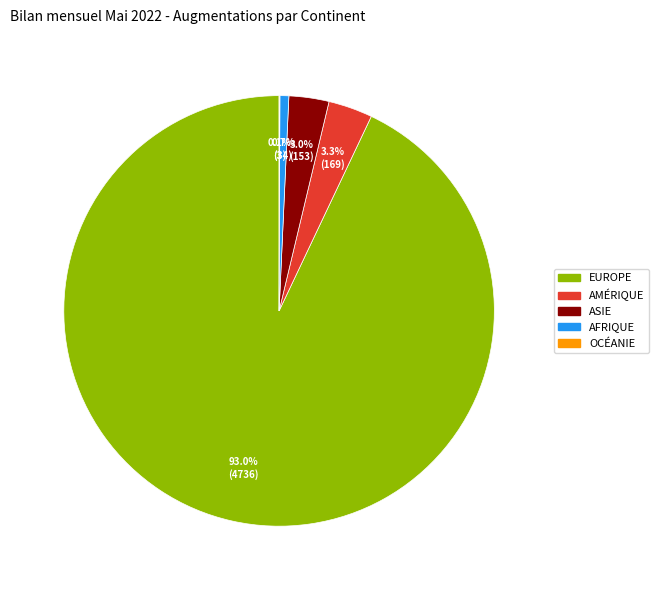

Is there a majority slice in this chart?

Yes